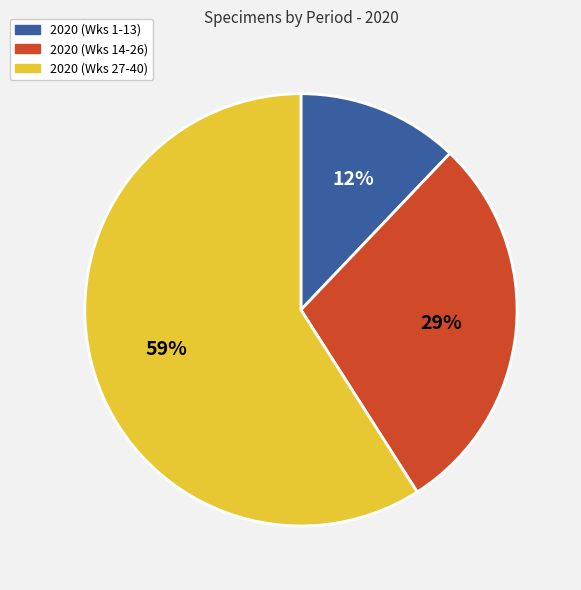

How many slices are in this pie chart?

3